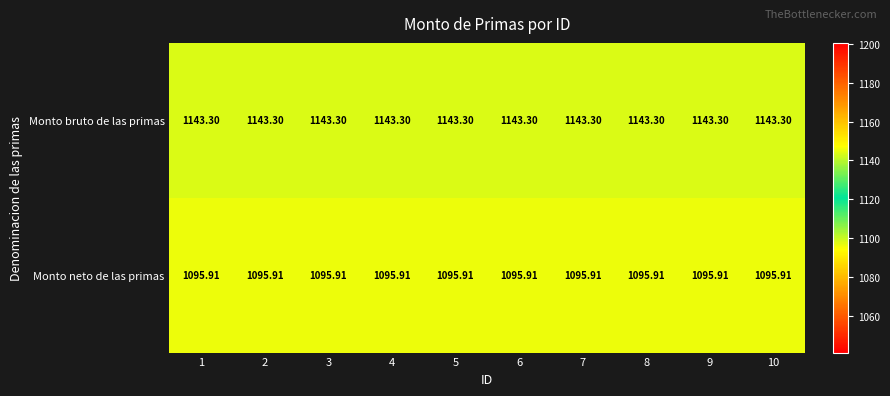

List the series in order of their overall mean, highest first.

Monto bruto de las primas, Monto neto de las primas